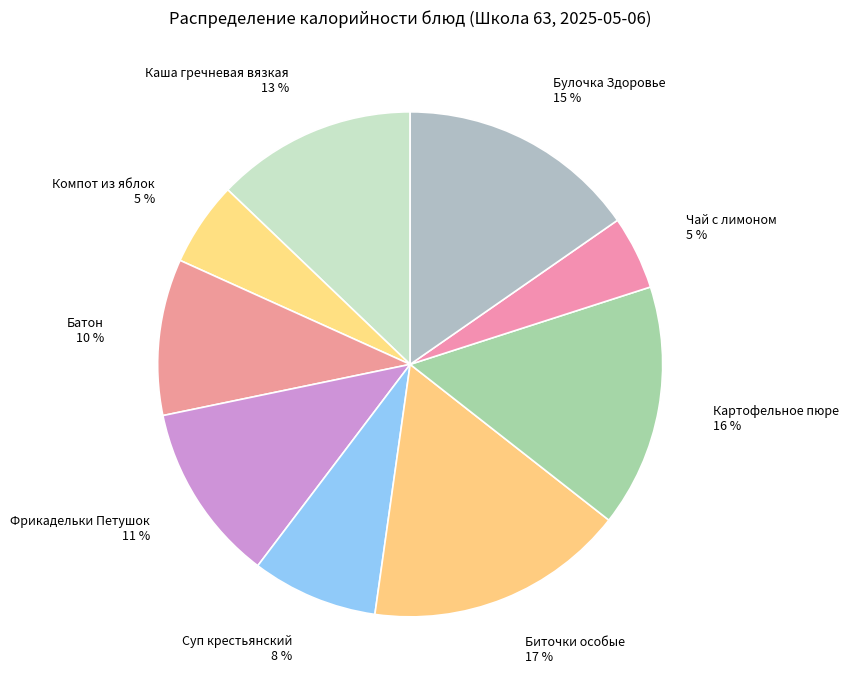

What is the ratio of the value at Суп крестьянский to the value at Каша гречневая вязкая?

0.6